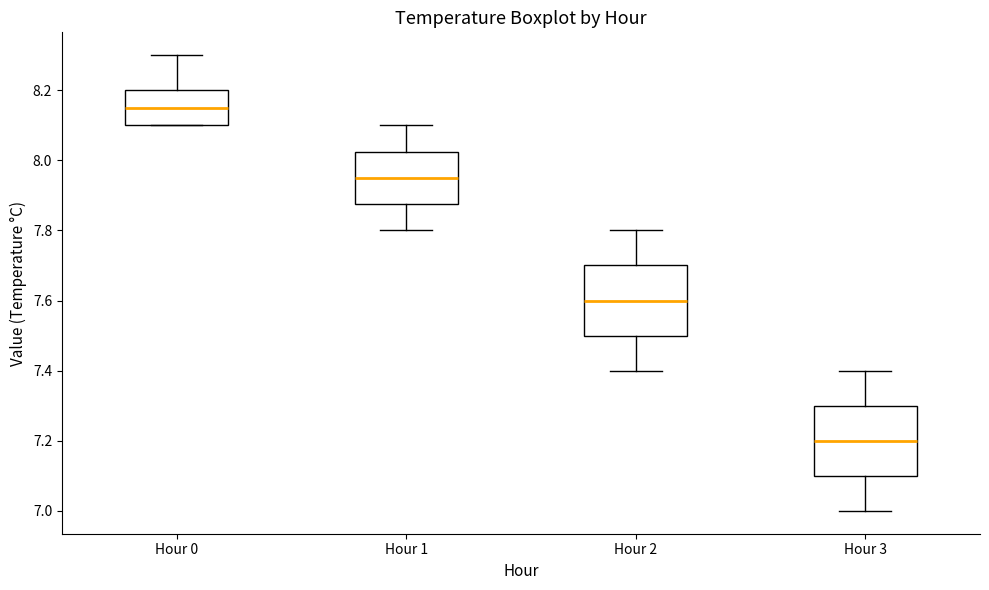

Reading left to right, transcribe this box plot: for each box, give where its median line is, the range the box spans, and where its two whiskers end, as read against the y-axis. The values are not printed on the chart, so give them approximately, as read against the axis.

Hour 0: median 8.16, box 8.10 to 8.20, whiskers 8.10 to 8.30
Hour 1: median 7.96, box 7.88 to 8.02, whiskers 7.80 to 8.10
Hour 2: median 7.60, box 7.50 to 7.70, whiskers 7.40 to 7.80
Hour 3: median 7.20, box 7.10 to 7.30, whiskers 7.00 to 7.40